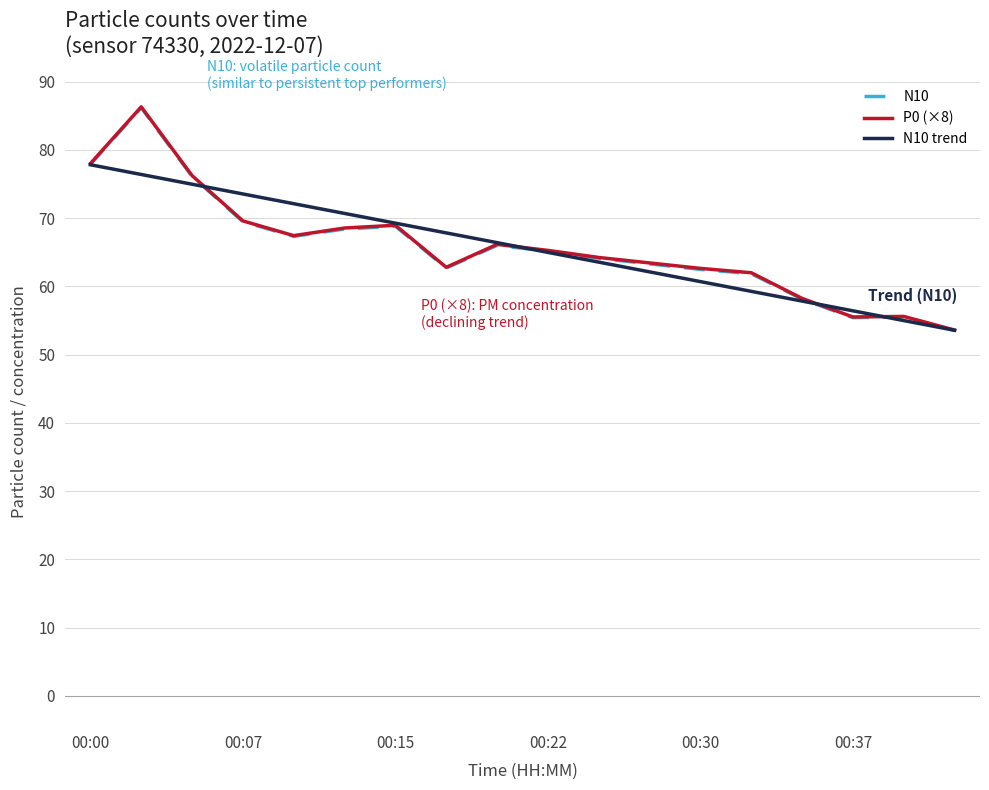

What is the maximum value shown in the chart?

86.3